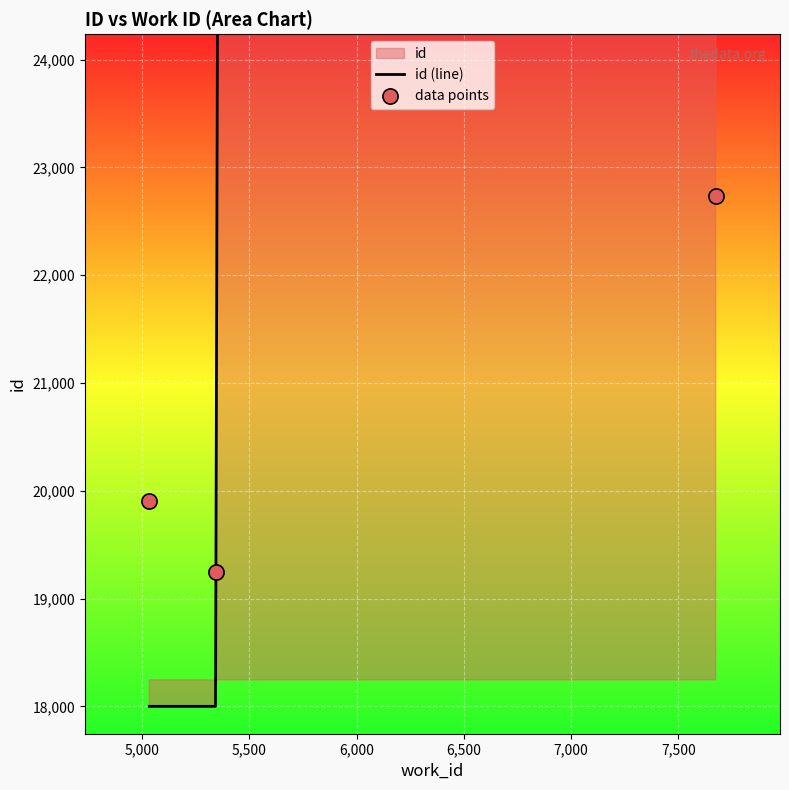

What is the ratio of the value at 5033 to the value at 5345?

1.0